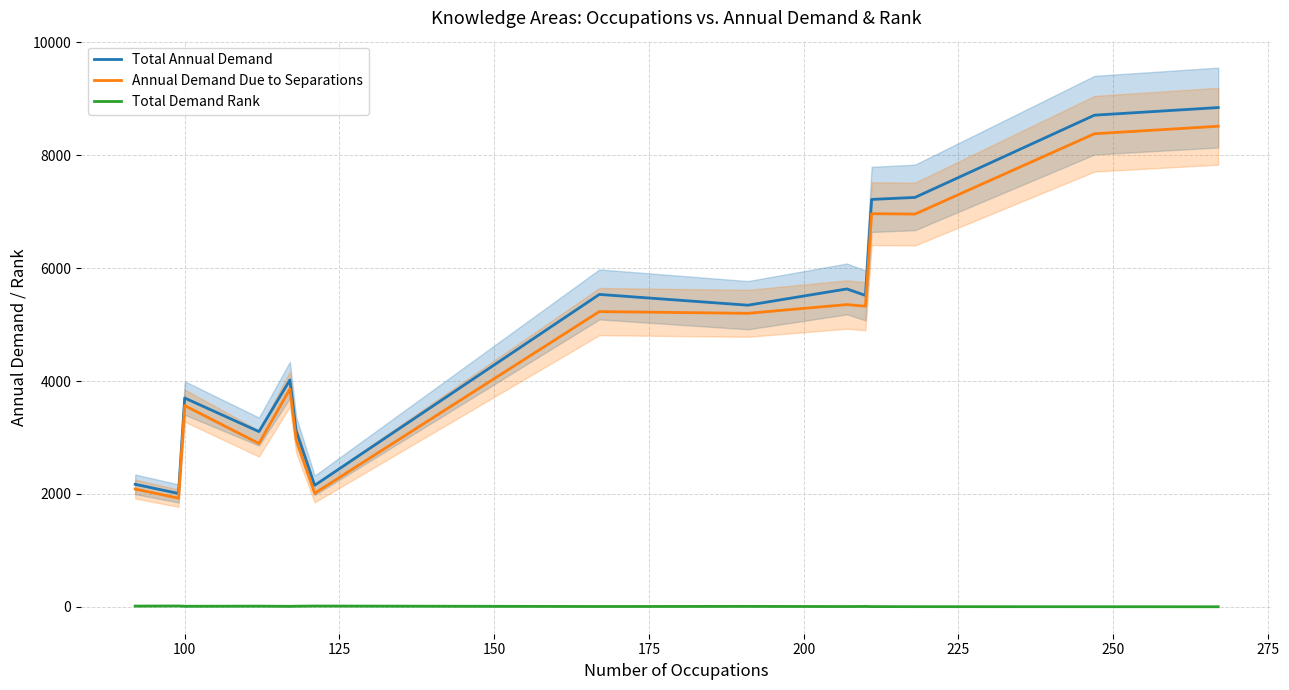

How many series are shown in this chart?

3